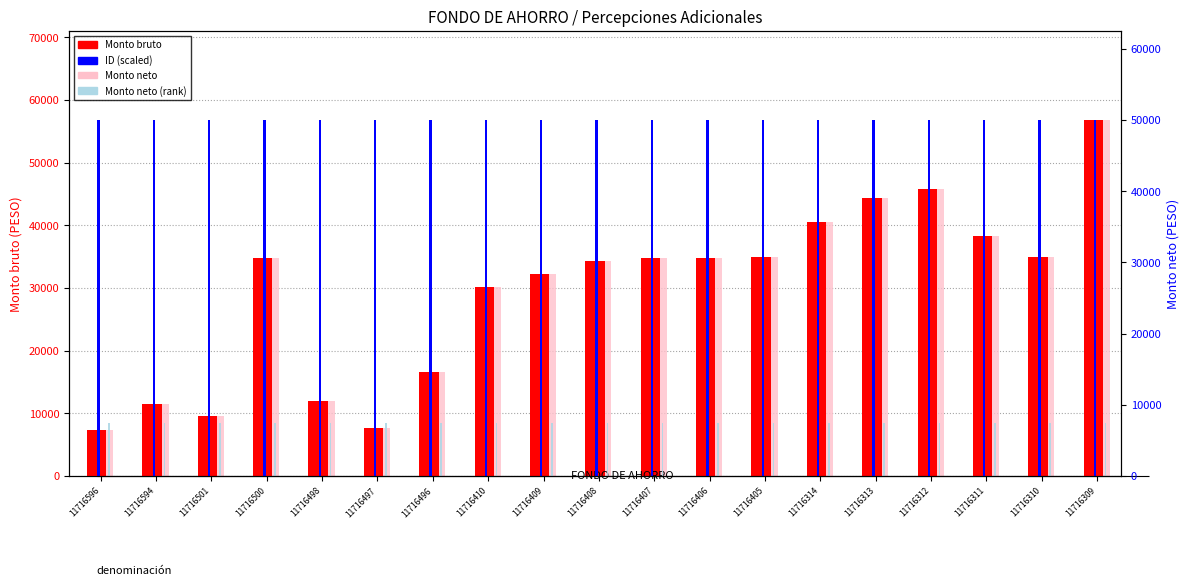

Reading left to right, what are all the values shown in this chart?

Monto bruto: 7417.1	11541.3	9516.2	34849.1	12010.6	7616.2	16670.5	30141.4	32183.9	34342.6	34876.3	34875.8	34951.7	40493.4	44426.6	45784.8	38240.6	34949.8	56816.5
ID (scaled): 56816.5	56816.5	56816.1	56816.1	56816.0	56816.0	56816.0	56815.6	56815.6	56815.6	56815.6	56815.6	56815.6	56815.2	56815.1	56815.1	56815.1	56815.1	56815.1
Monto neto: 7417.1	11541.3	9516.2	34849.1	12010.6	7616.2	16670.5	30141.4	32183.9	34342.6	34876.3	34875.8	34951.7	40493.4	44426.6	45784.8	38240.6	34949.8	56816.5
Monto neto (rank): 8522.5	8522.5	8522.4	8522.4	8522.4	8522.4	8522.4	8522.3	8522.3	8522.3	8522.3	8522.3	8522.3	8522.3	8522.3	8522.3	8522.3	8522.3	8522.3